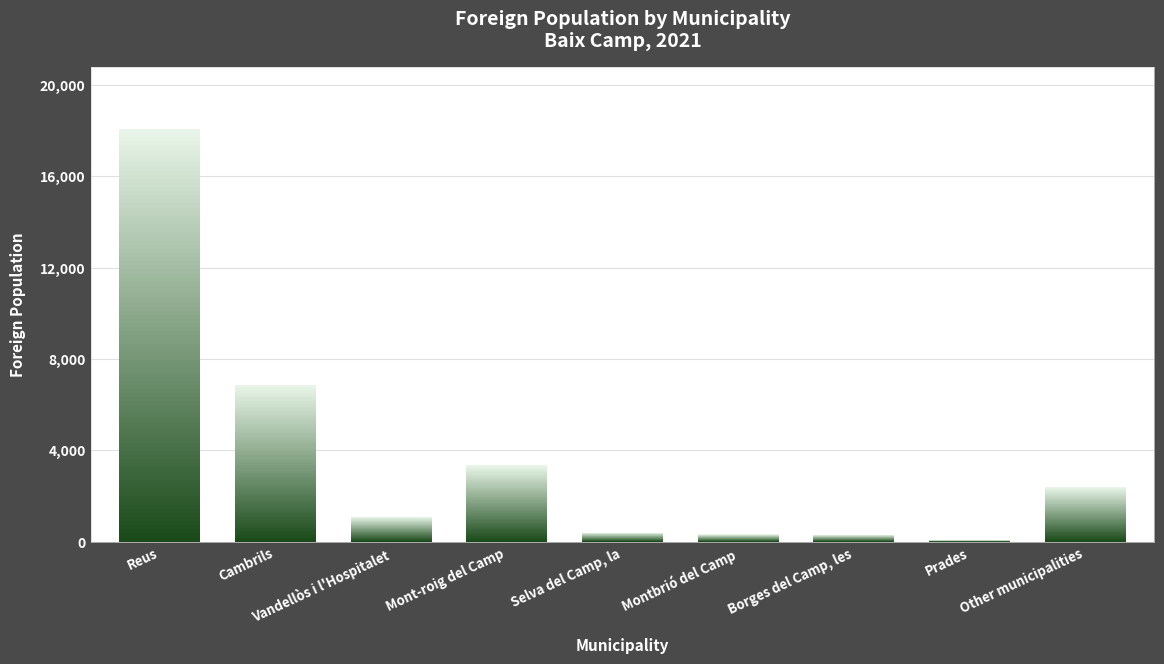

How many series are shown in this chart?

1